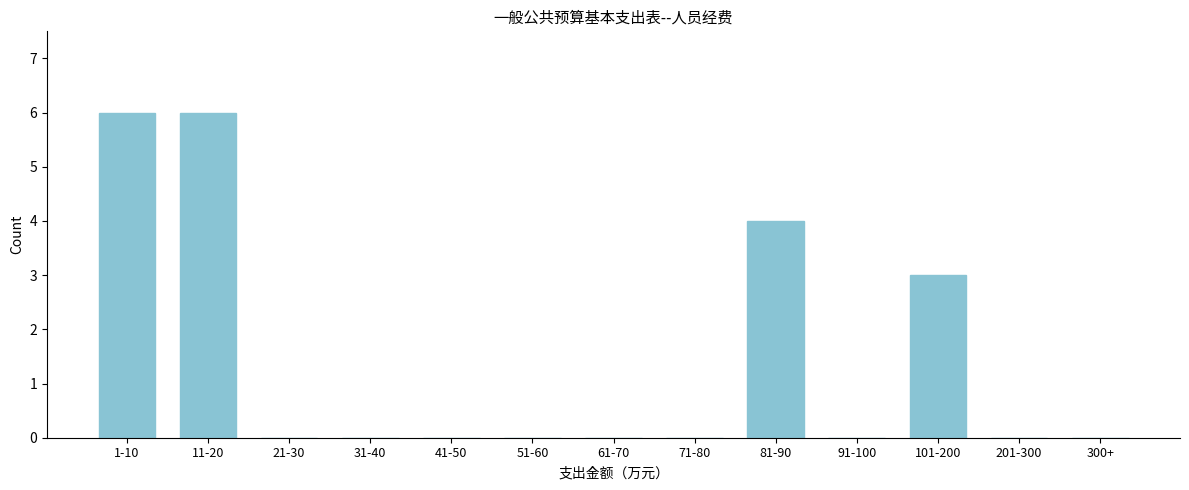

Reading right to left, extract all data points from this chart.

300+=0	201-300=0	101-200=3	91-100=0	81-90=4	71-80=0	61-70=0	51-60=0	41-50=0	31-40=0	21-30=0	11-20=6	1-10=6